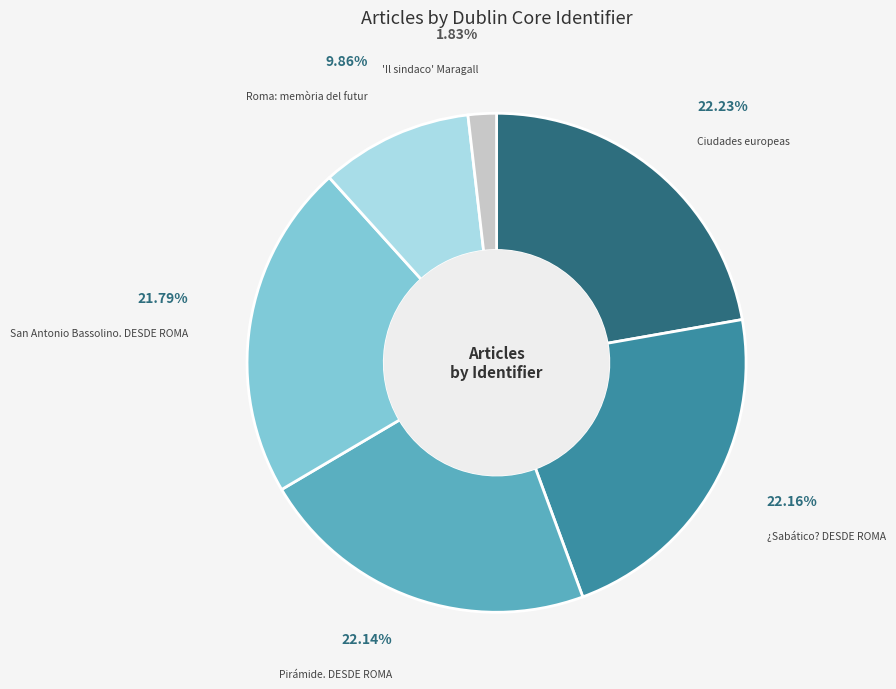

What is the smallest slice in the pie chart?

'Il sindaco' Maragall